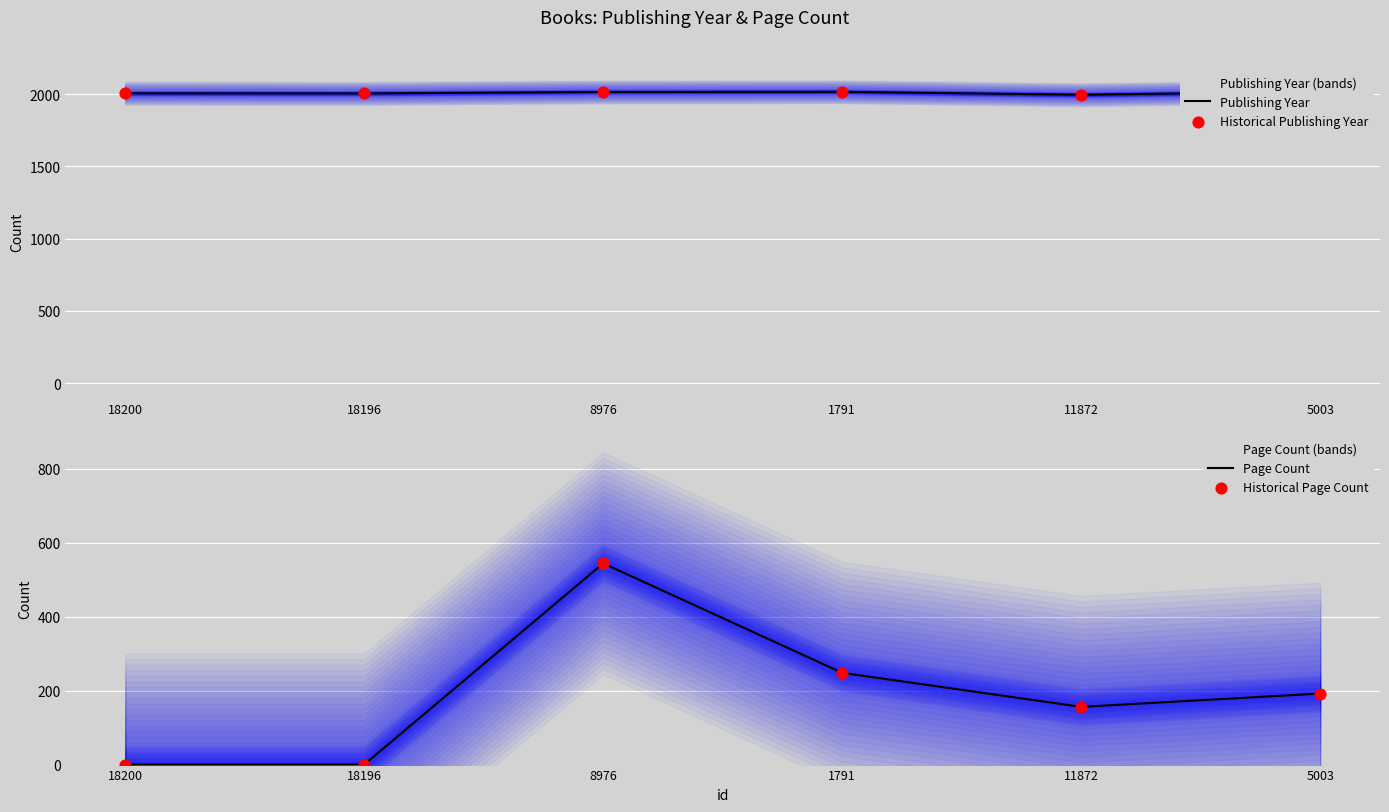

What are all the series names shown in the legend?

Publishing Year, Historical Publishing Year, Page Count, Historical Page Count